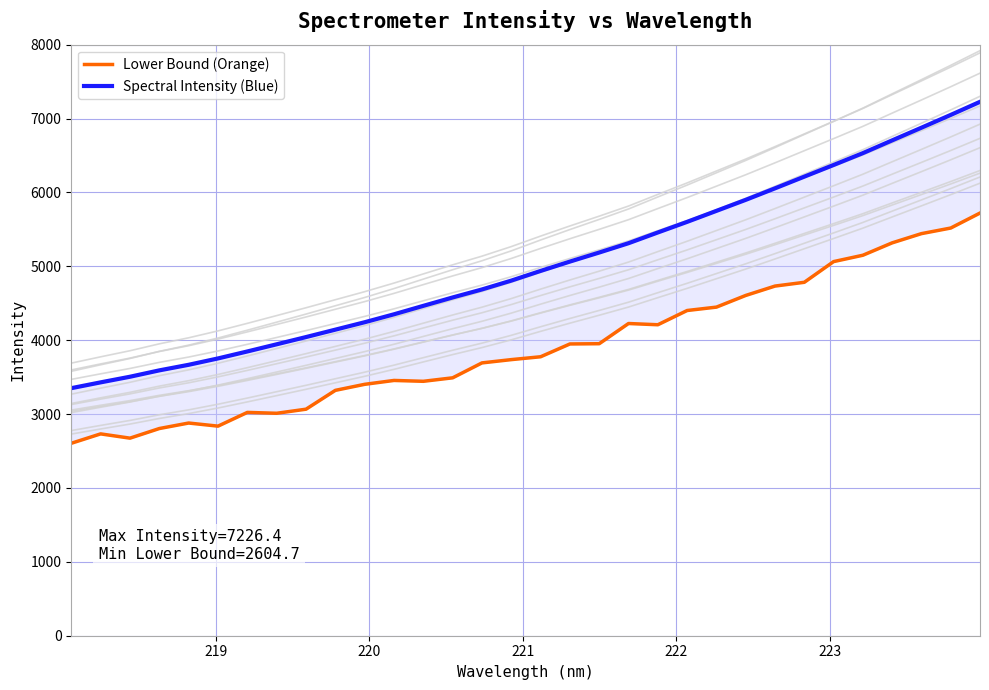

True or false: Spectral Intensity (Blue) and Lower Bound (Orange) cross at least once.

False